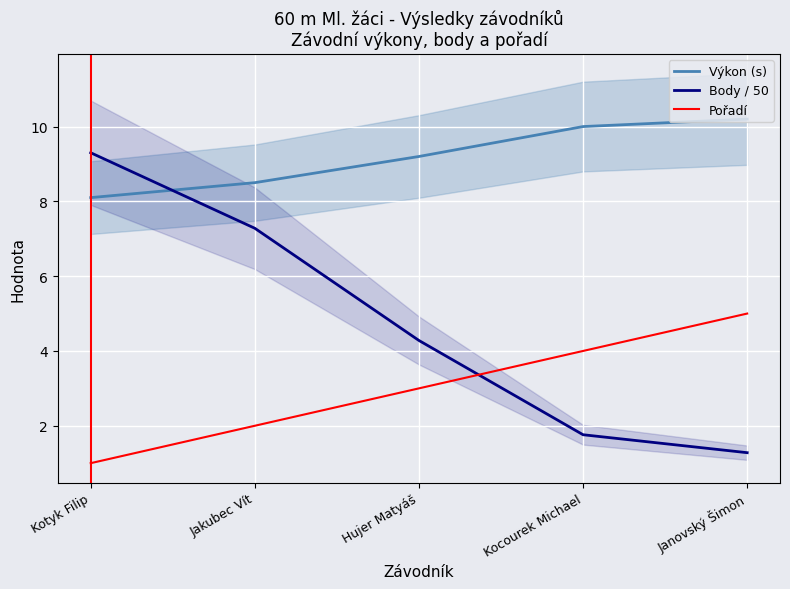

List the series in order of their overall mean, highest first.

Výkon (s), Body / 50, Pořadí